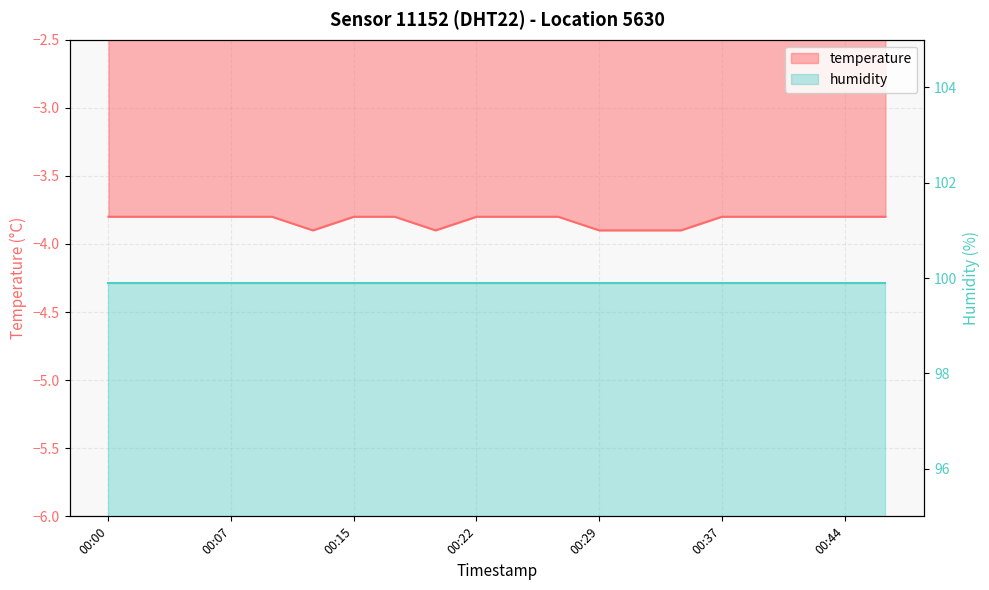

Reading left to right, extract all data points from this chart.

-3.8	-3.8	-3.8	-3.8	-3.8	-3.9	-3.8	-3.8	-3.9	-3.8	-3.8	-3.8	-3.9	-3.9	-3.9	-3.8	-3.8	-3.8	-3.8	-3.8